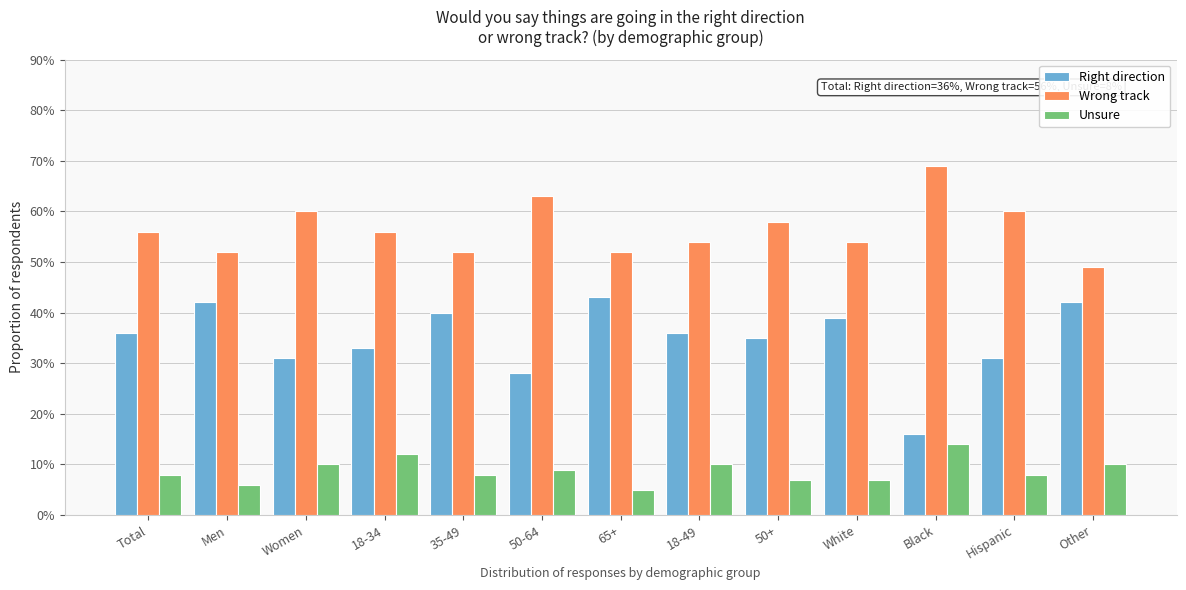

What is the sum of all Right direction values?

452.0